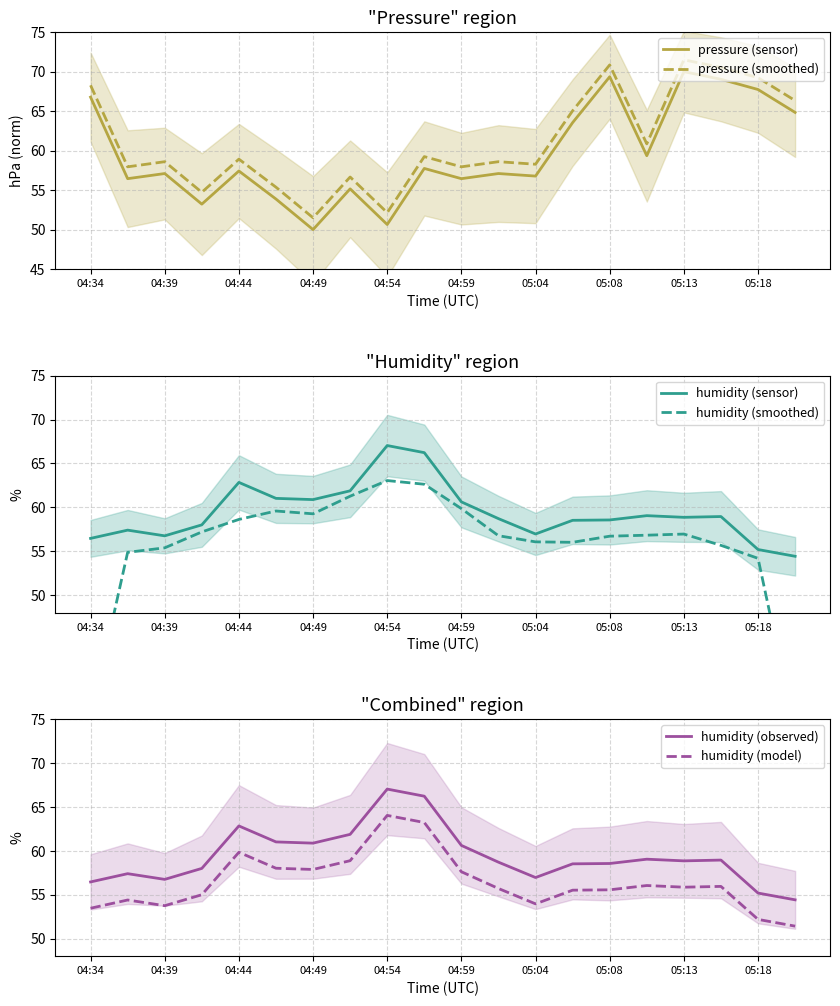

True or false: humidity (observed) and humidity (model) intersect in this chart.

False